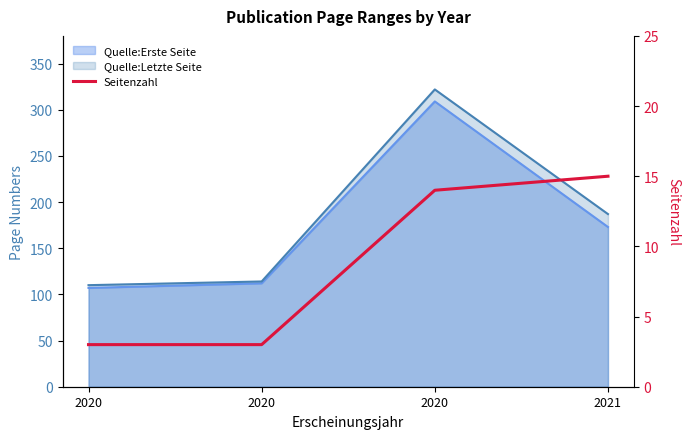

List the labels in order of value, largest first.

2021, 2020, 2020, 2020